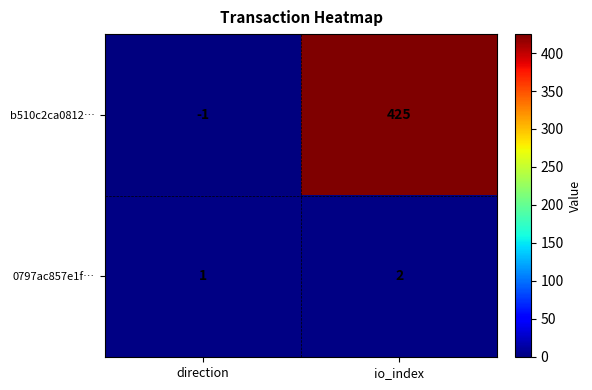

What is the difference between the highest and lowest values at direction?

2